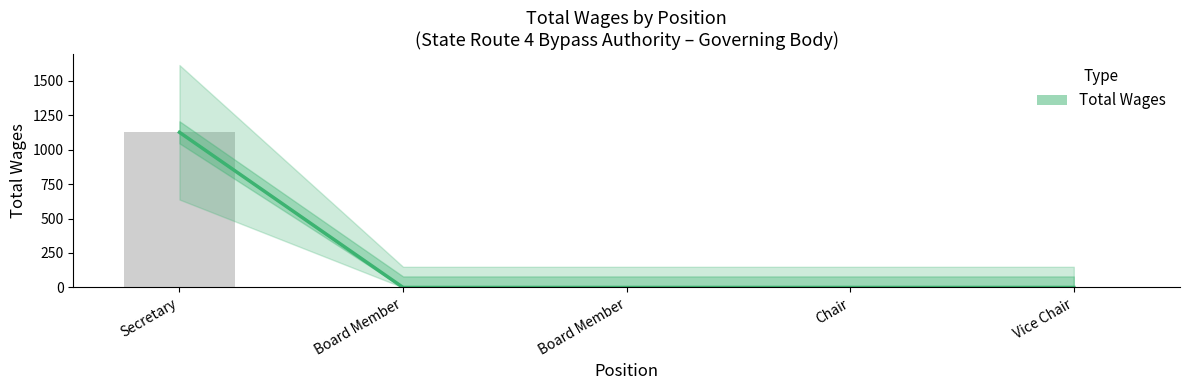

At which category does the chart reach its peak across all series?

Secretary